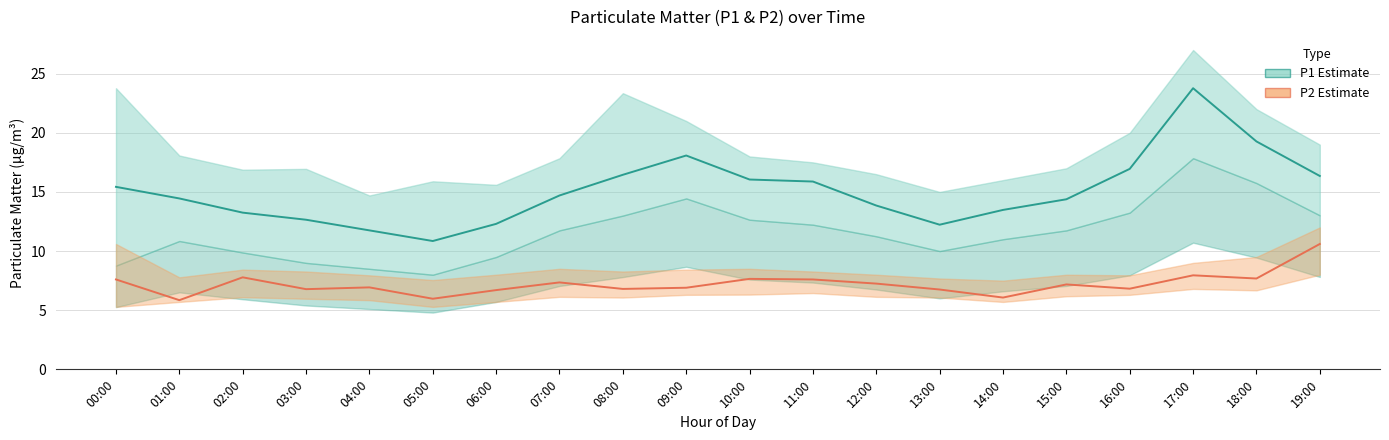

Which series has the largest total across all categories?

P1 (PM10)